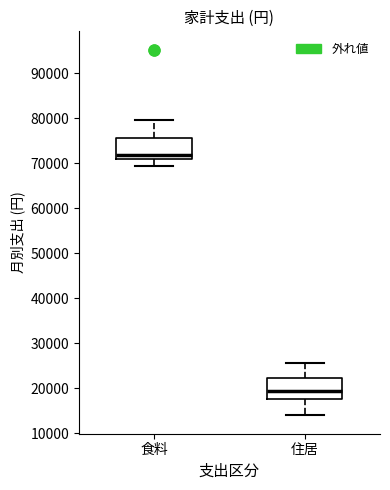

Reading left to right, read every box against the y-axis: the position of its median line, the range the box covers, and the ends of its whiskers. The values are not printed on the chart, so give them approximately, as read against the axis.

食料: median 72000, box 71000 to 76000, whiskers 69000 to 80000
住居: median 19000, box 18000 to 22000, whiskers 14000 to 26000